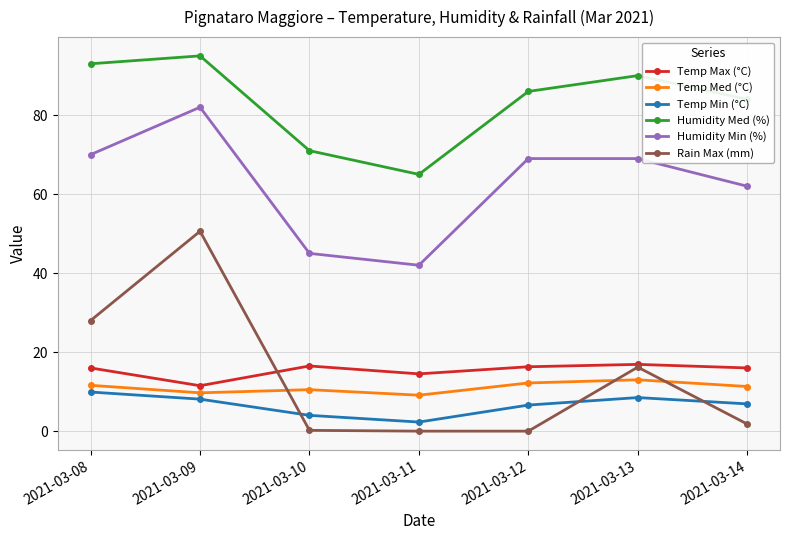

The value of Temp Med (°C) at 2021-03-13 is 13.0. True or false?

True